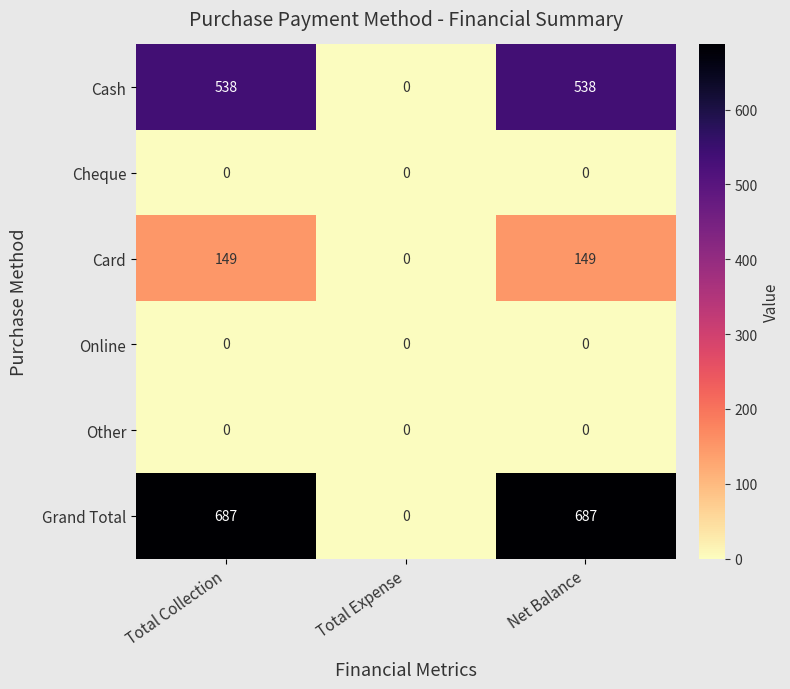

What is the sum of all Grand Total values?

1374